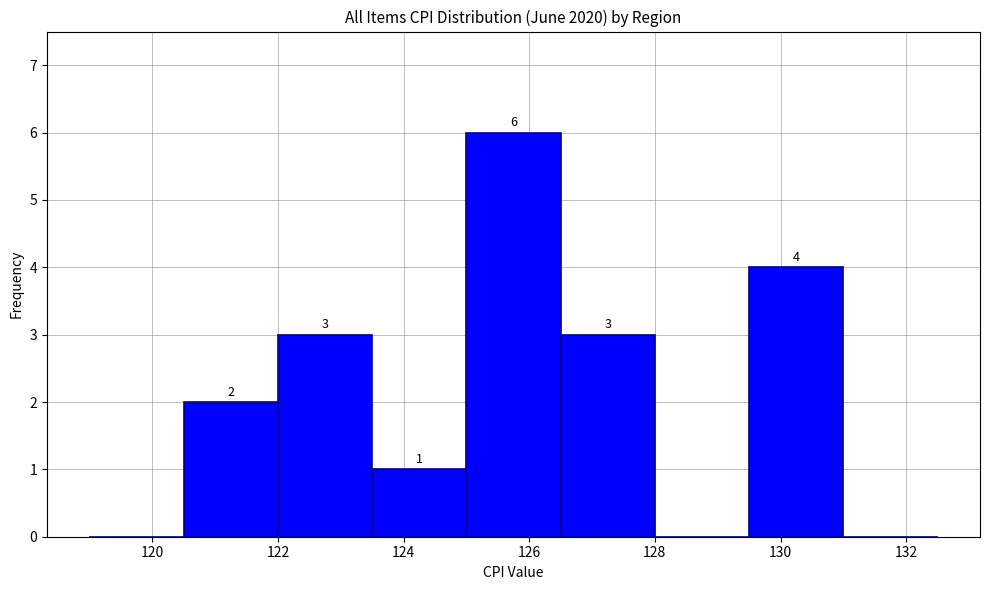

Which range on the x-axis has the tallest bar?

125.0 to 126.5